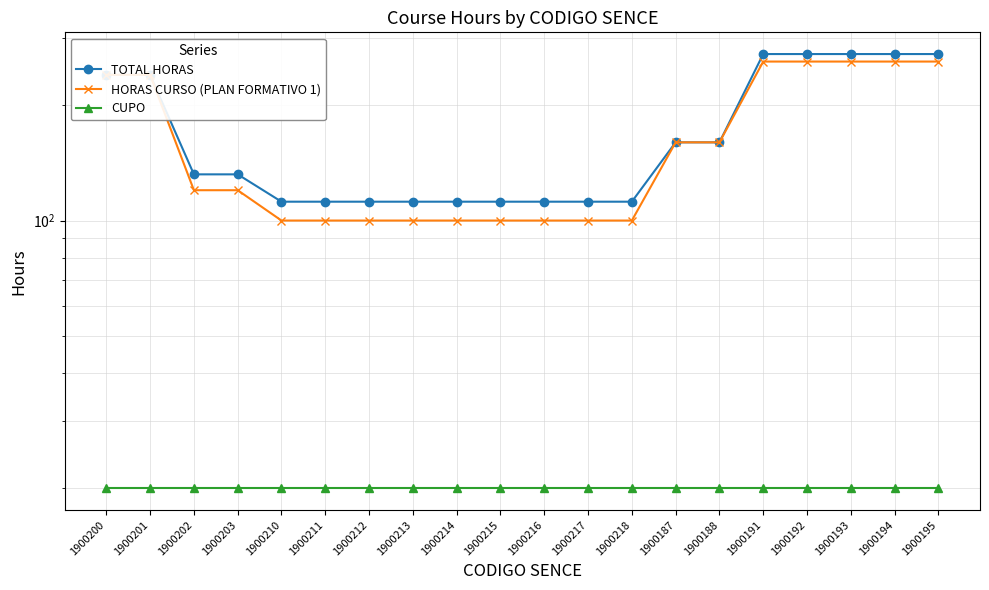

How many values in the HORAS CURSO (PLAN FORMATIVO 1) series exceed 120?

9